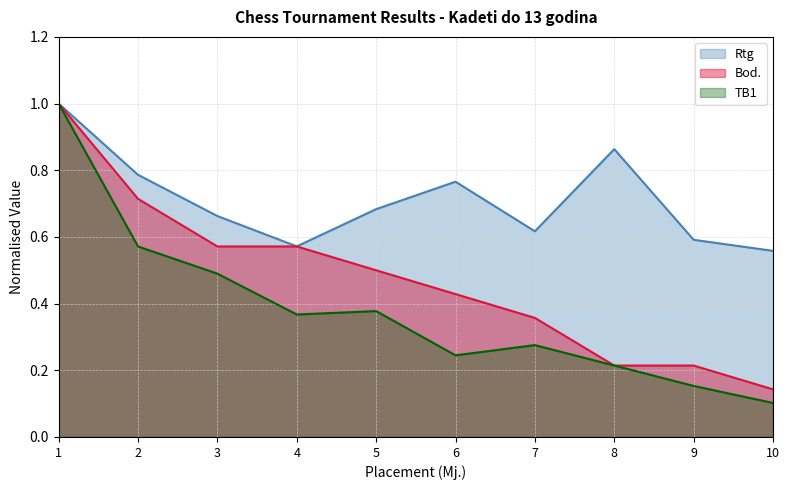

Where is the first local minimum for Rtg?

4